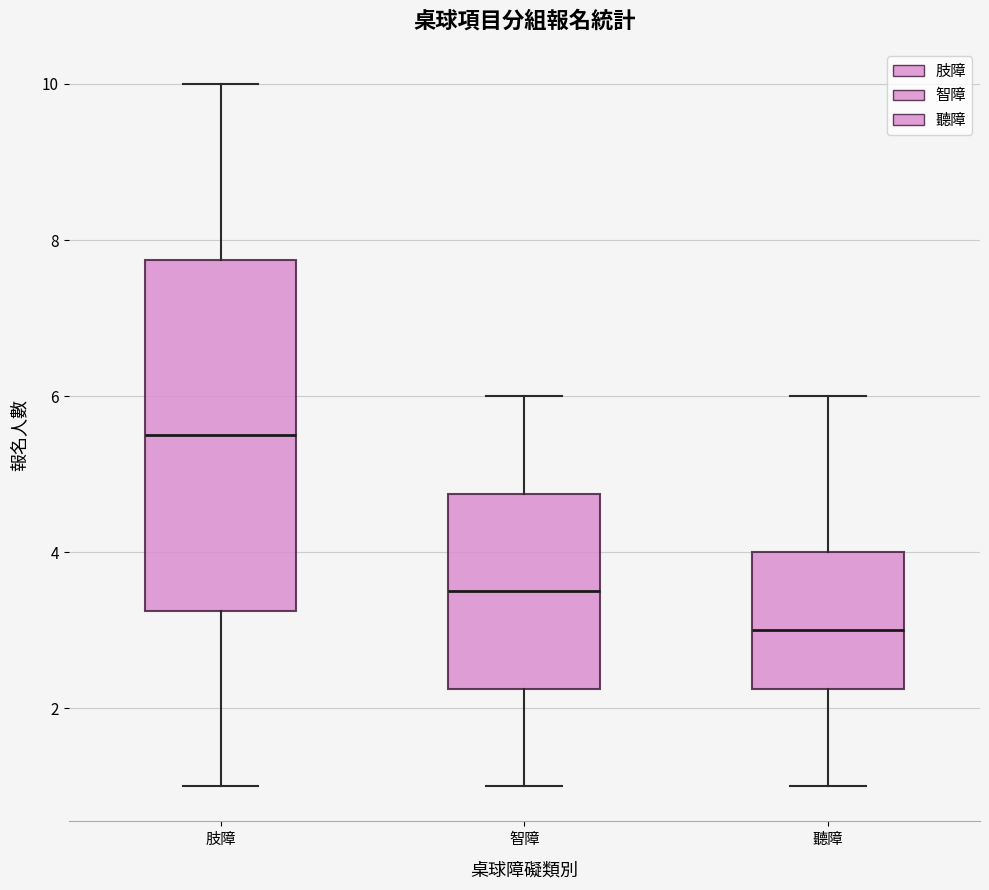

Reading left to right, read every box against the y-axis: the position of its median line, the range the box covers, and the ends of its whiskers. The values are not printed on the chart, so give them approximately, as read against the axis.

肢障: median 5.6, box 3.2 to 7.8, whiskers 1.0 to 10.0
智障: median 3.6, box 2.2 to 4.8, whiskers 1.0 to 6.0
聽障: median 3.0, box 2.2 to 4.0, whiskers 1.0 to 6.0